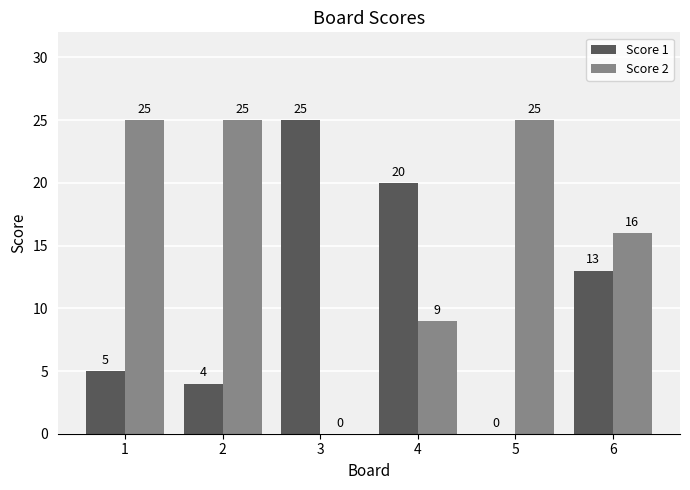

Reading left to right, extract all data points from this chart.

Score 1: 5	4	25	20	0	13
Score 2: 25	25	0	9	25	16